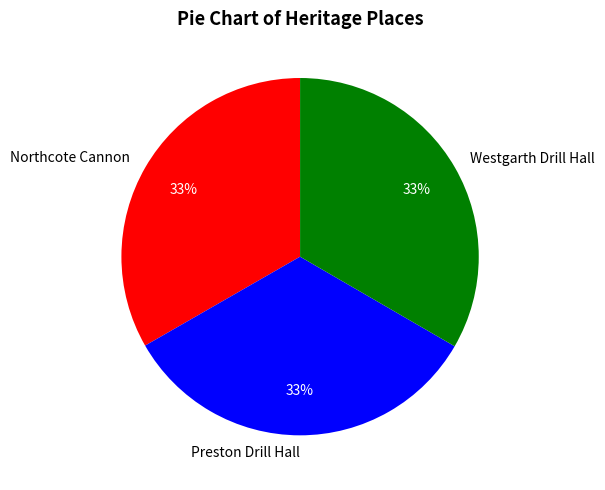

What percentage is the Northcote Cannon slice, to the nearest percent?

33%